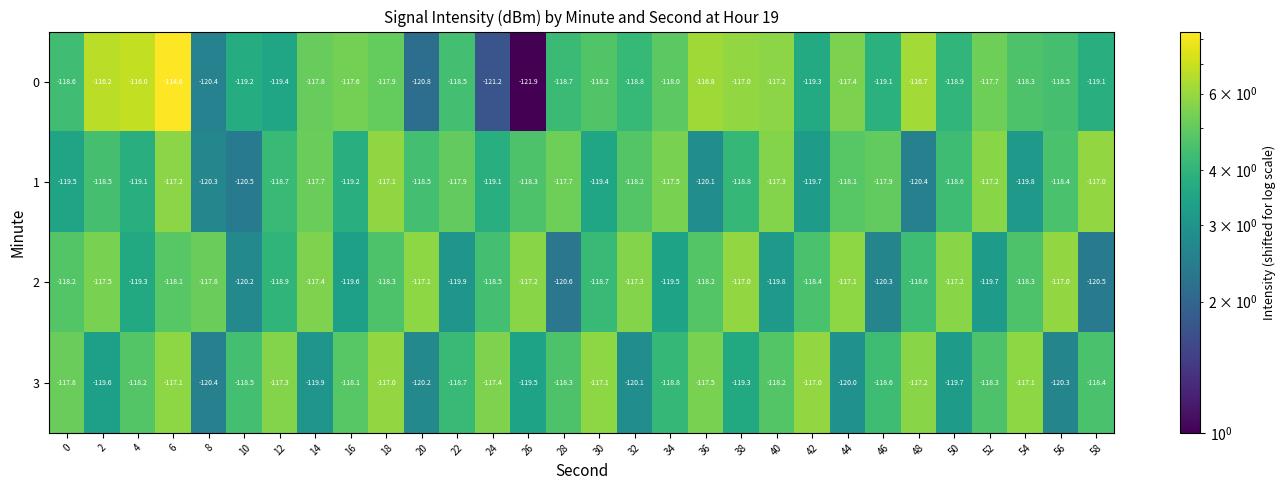

True or false: 2 has a value of -118.5 at 24.

True